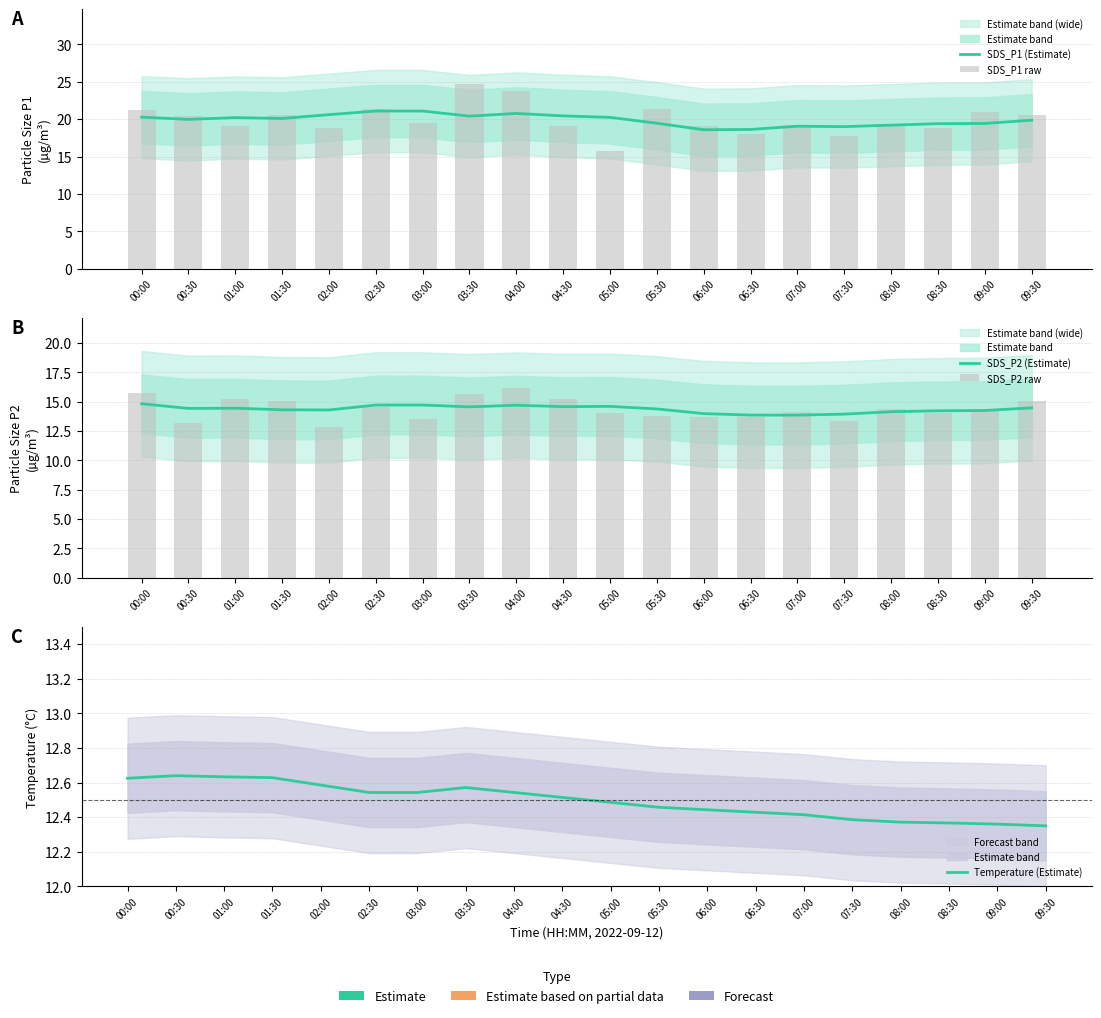

Rank the series by their maximum value, from lowest to highest.

Temperature (Estimate), SDS_P2 (Estimate), SDS_P2 raw, SDS_P1 (Estimate), SDS_P1 raw